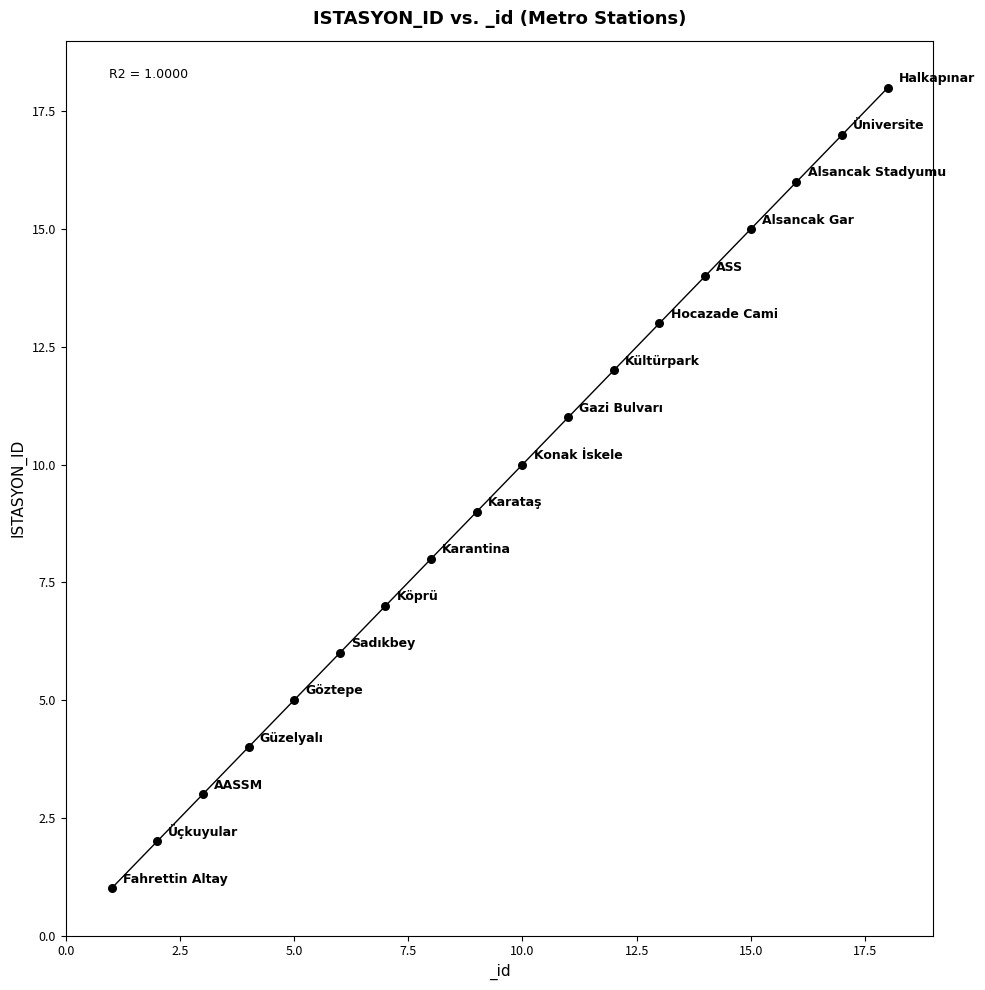

What is the range of Y values (max minus min)?

17